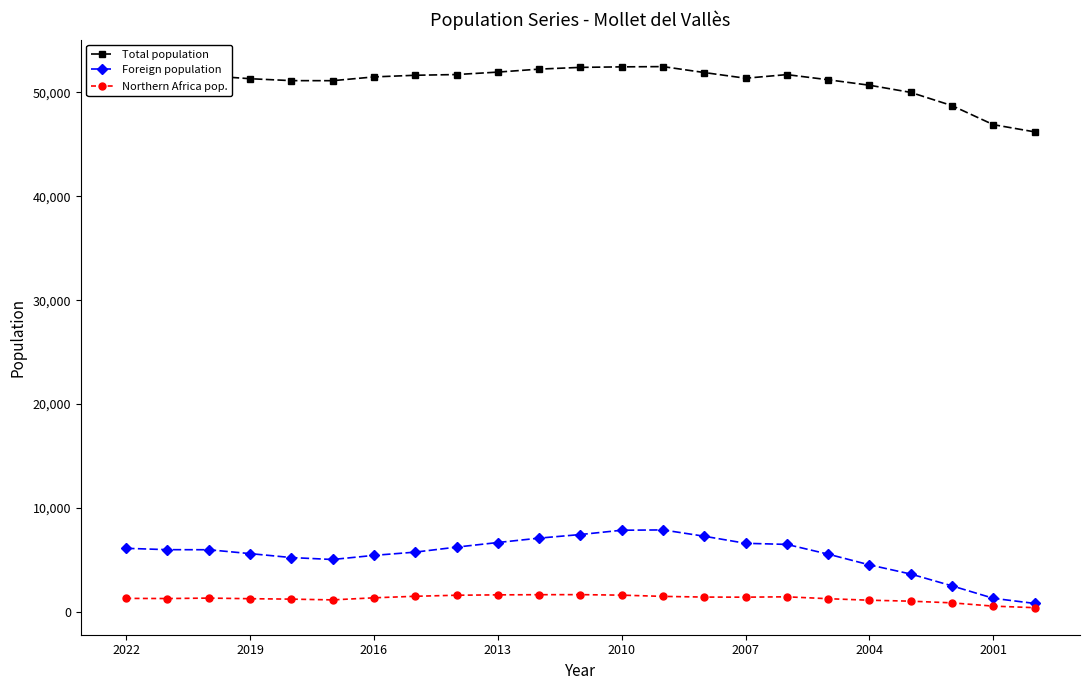

Rank the series by their maximum value, from highest to lowest.

Total population, Foreign population, Northern Africa pop.